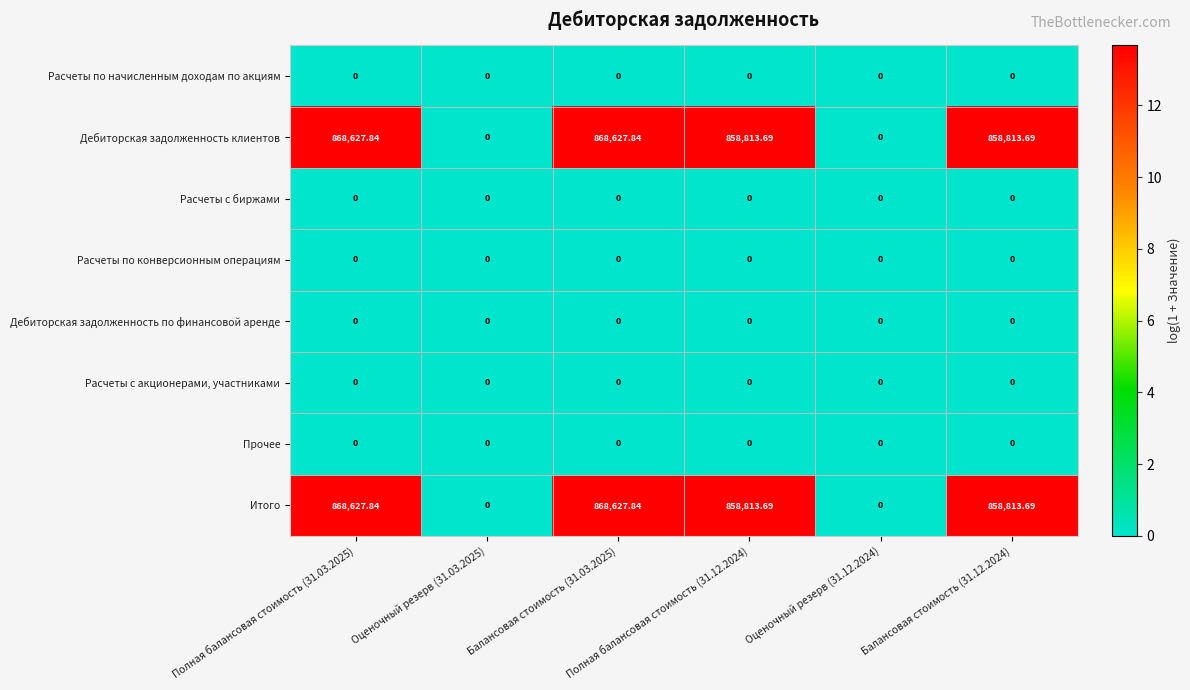

At which category is the sum across all series the highest?

Полная балансовая стоимость (31.03.2025)